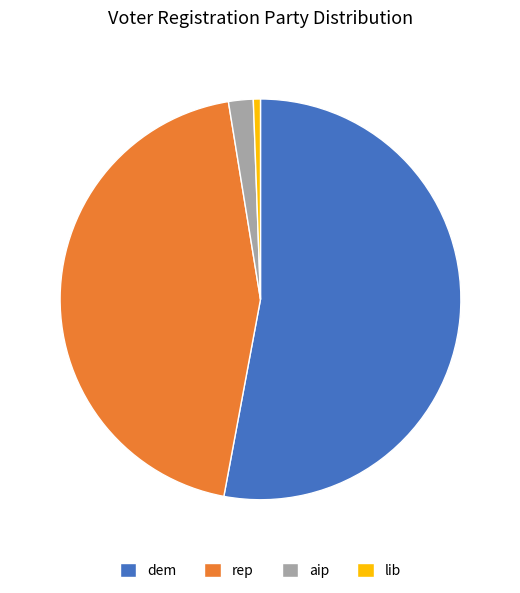

How many slices are in this pie chart?

4